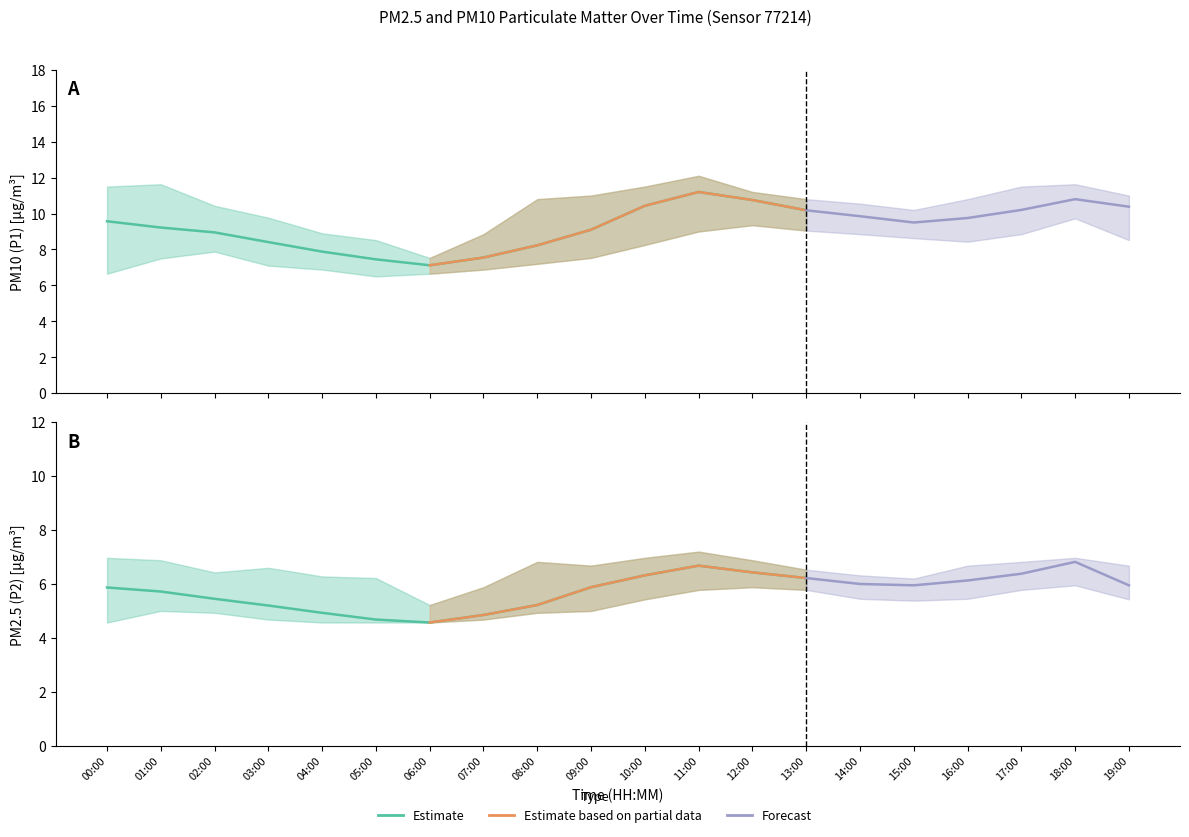

Which series changed the most between 03:00 and 17:00?

P1